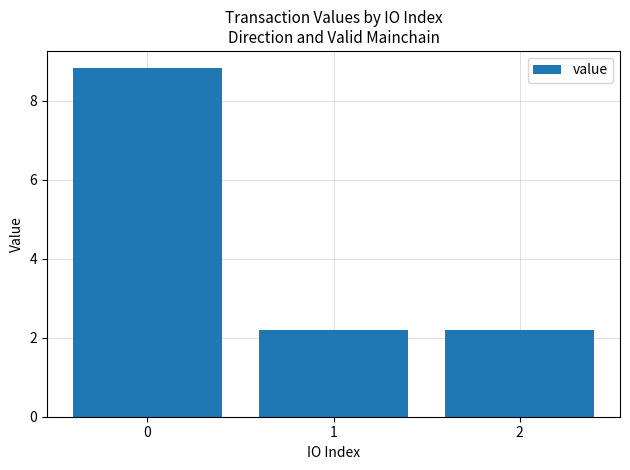

Approximately how many times larger is the value at 0 compared to 1?

4.0